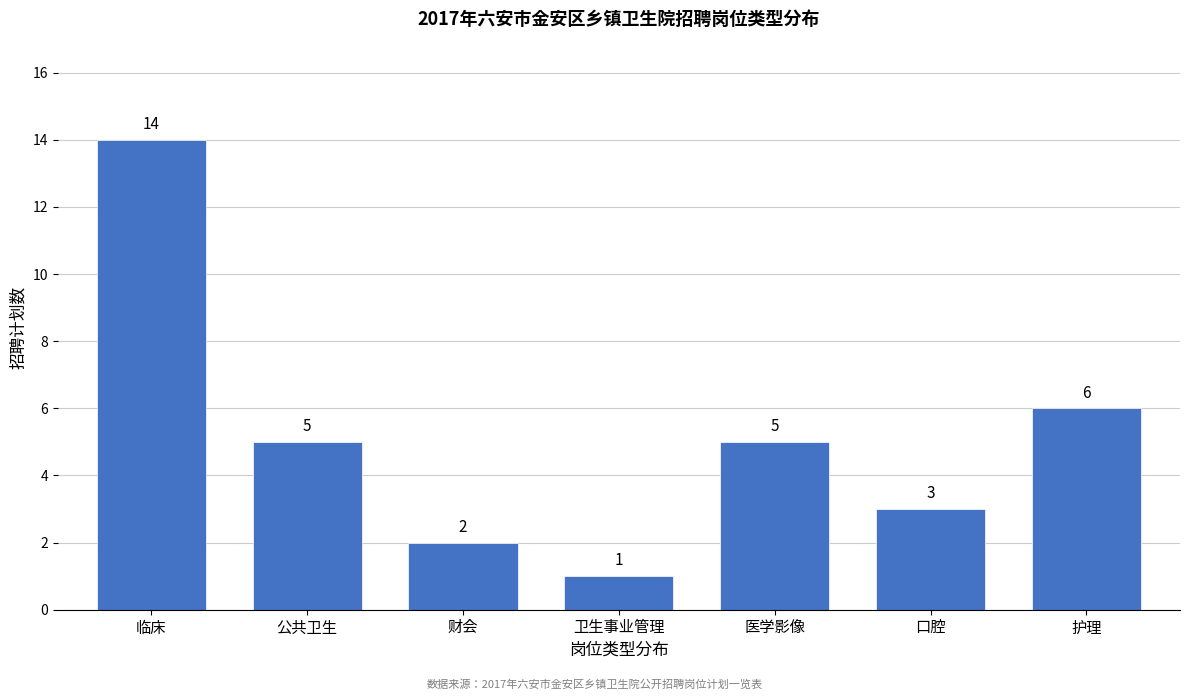

Reading right to left, what are all the values shown in this chart?

护理=6	口腔=3	医学影像=5	卫生事业管理=1	财会=2	公共卫生=5	临床=14